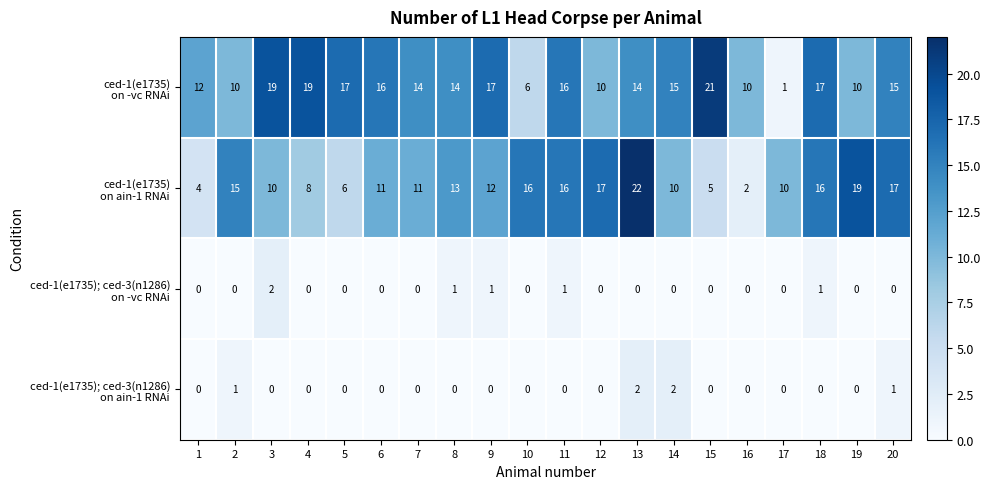

Count the number of categories in the chart.

20